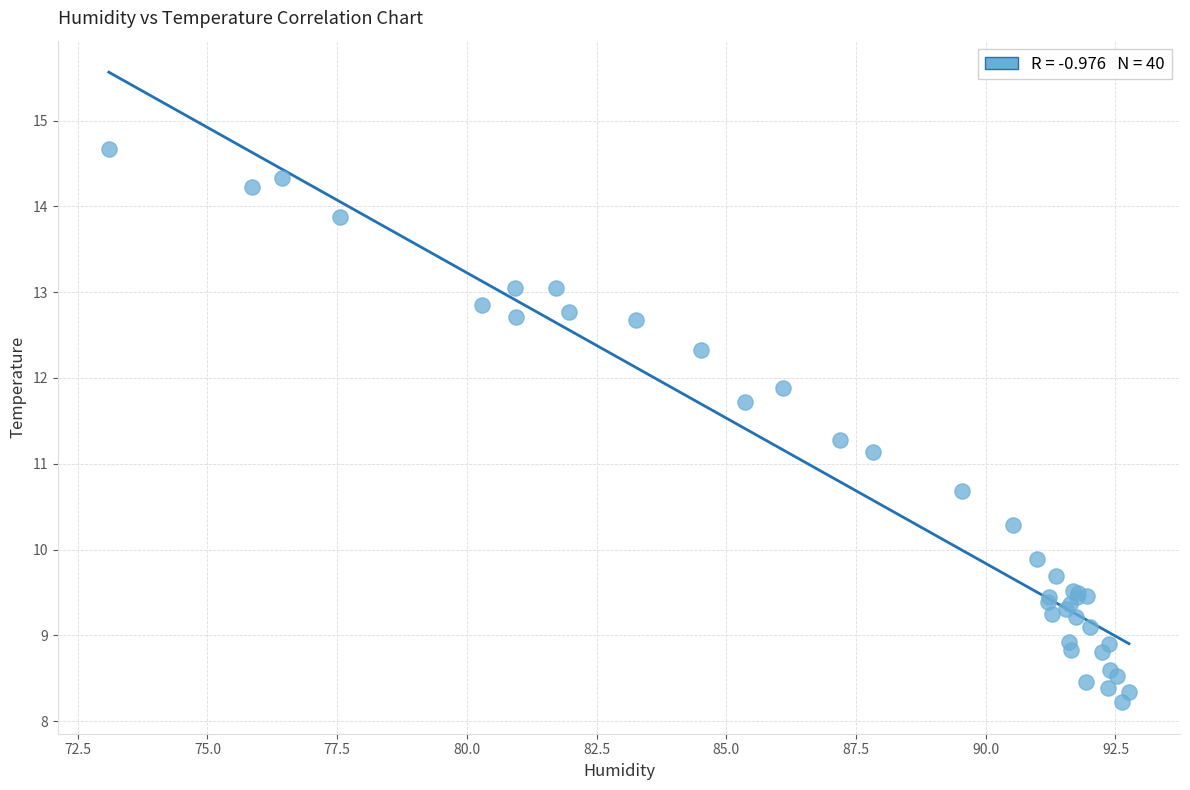

What Y value in the scatter plot is closest to 11?

11.1